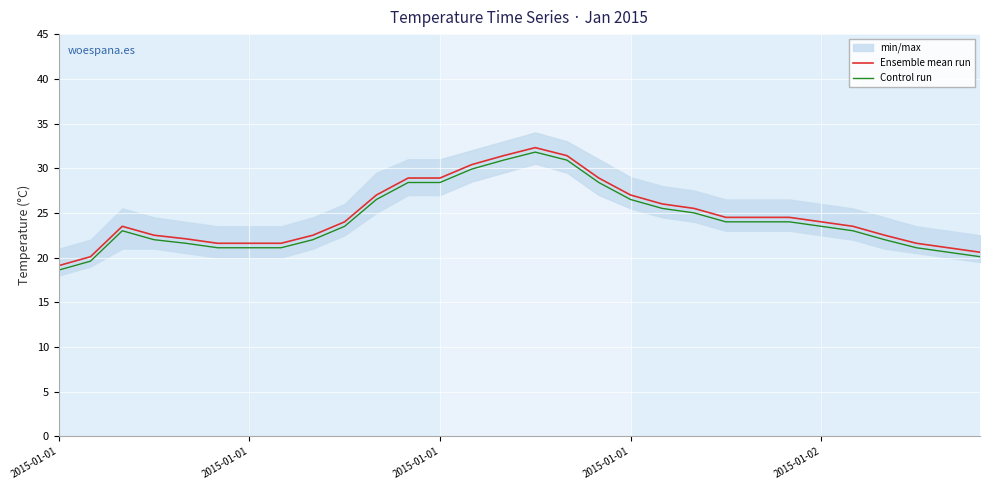

How many data points does each series have?

30